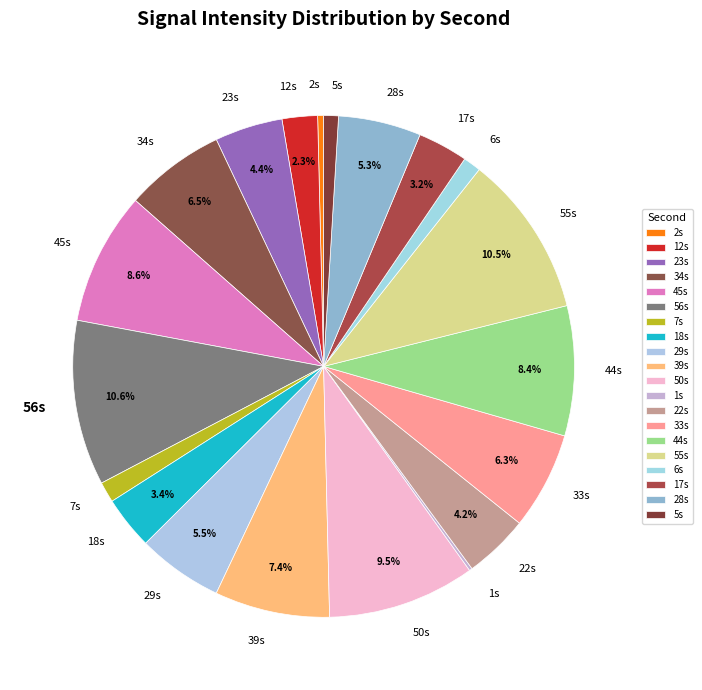

Is the sum of 50s and 12s greater than half?

No